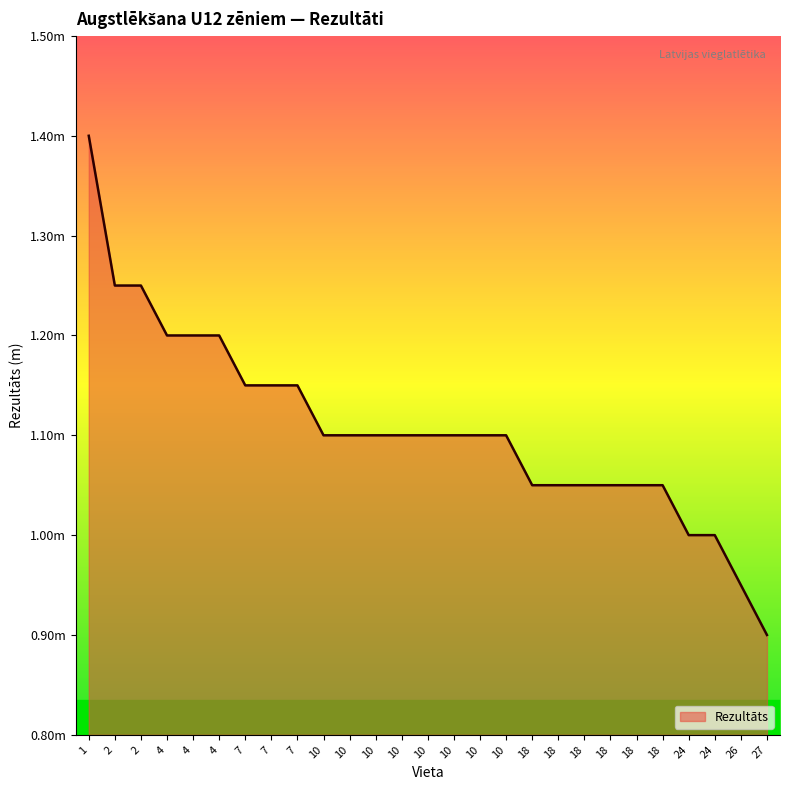

Reading left to right, what are all the values shown in this chart?

1=1.4	2=1.2	2=1.2	4=1.2	4=1.2	4=1.2	7=1.1	7=1.1	7=1.1	10=1.1	10=1.1	10=1.1	10=1.1	10=1.1	10=1.1	10=1.1	10=1.1	18=1.1	18=1.1	18=1.1	18=1.1	18=1.1	18=1.1	24=1.0	24=1.0	26=0.9	27=0.9